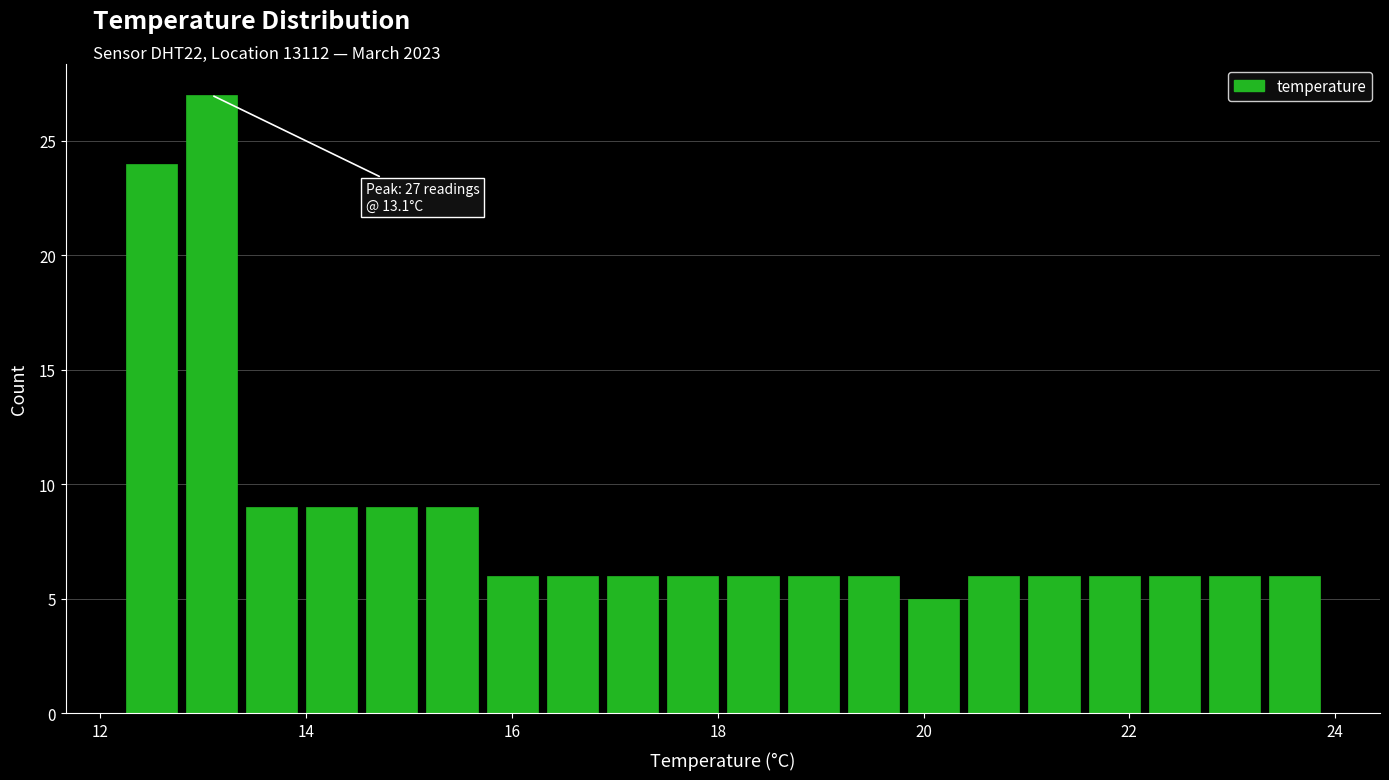

Read against the x-axis, roughly where is the centre of the tallest bar?

13.0